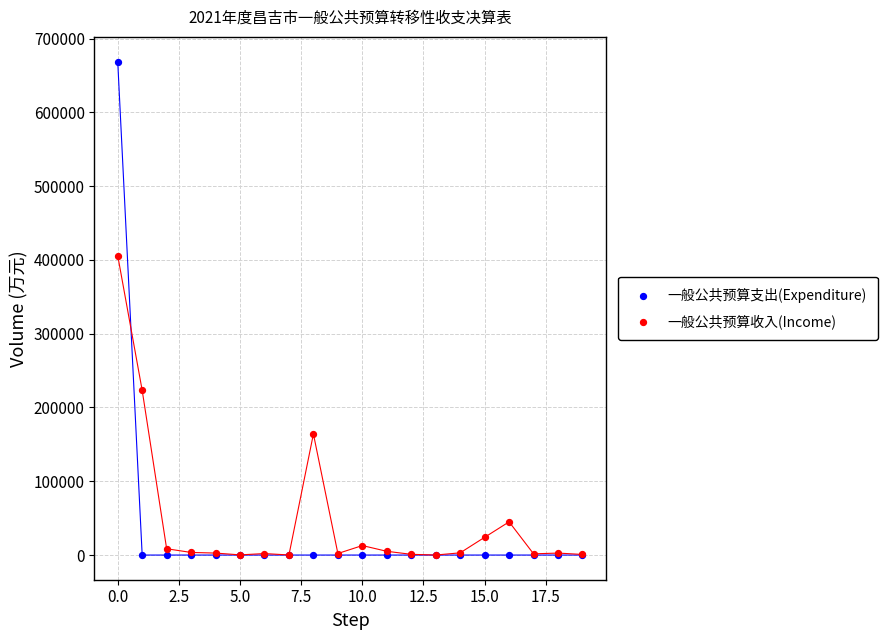

Which series reaches the maximum Y coordinate?

一般公共预算支出(Expenditure)